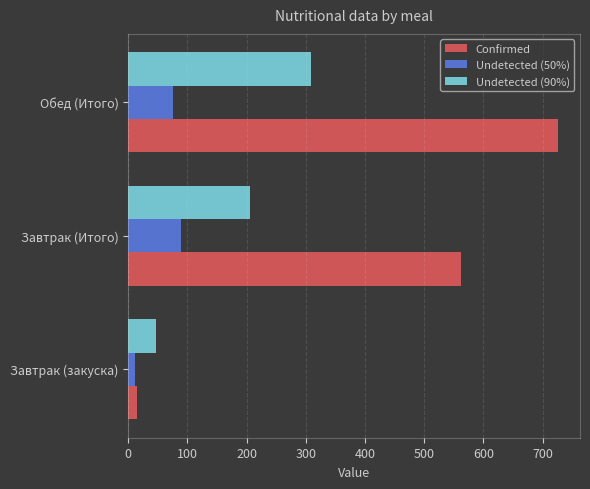

The Undetected (90%) series shows 308.5 at Обед (Итого). True or false?

True